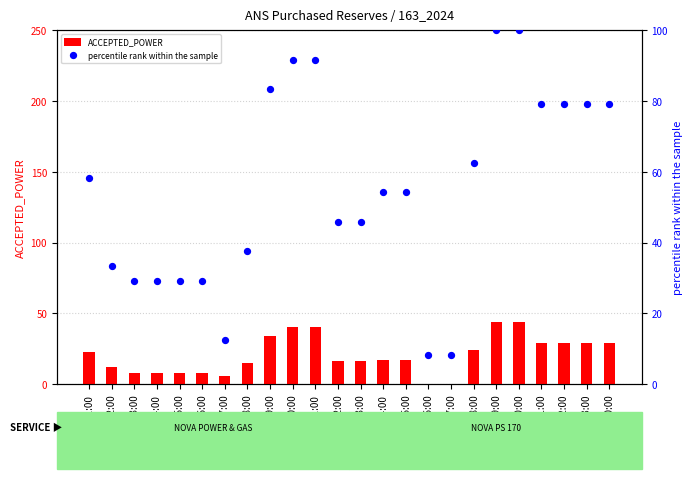

Which series has the widest spread of Y values?

percentile rank within the sample